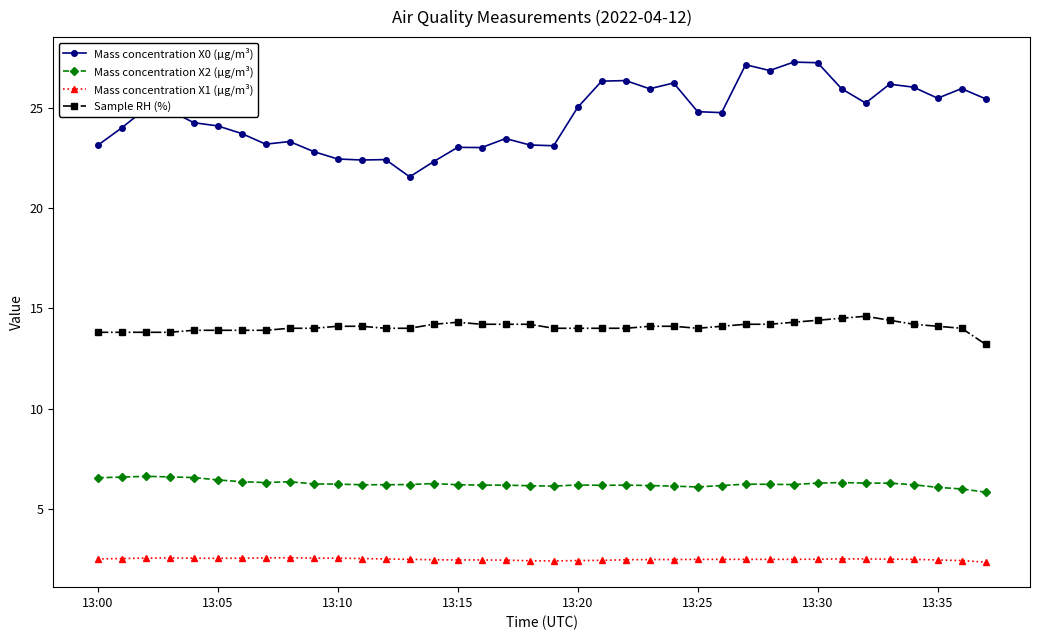

What is the highest value of the Mass concentration X1 (μg/m³) series?

2.6